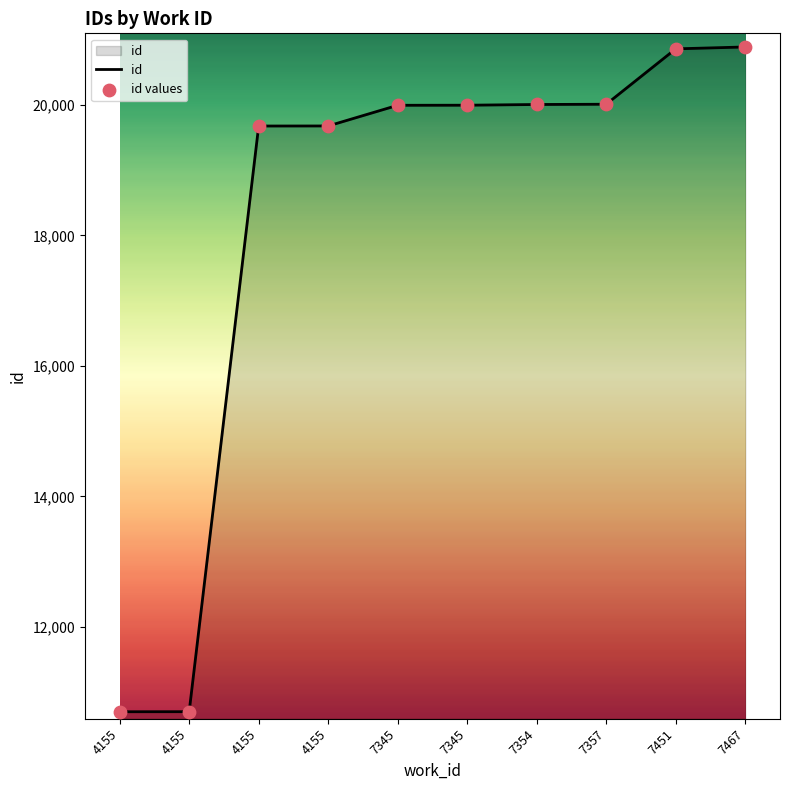

How many lines are shown in the chart?

1